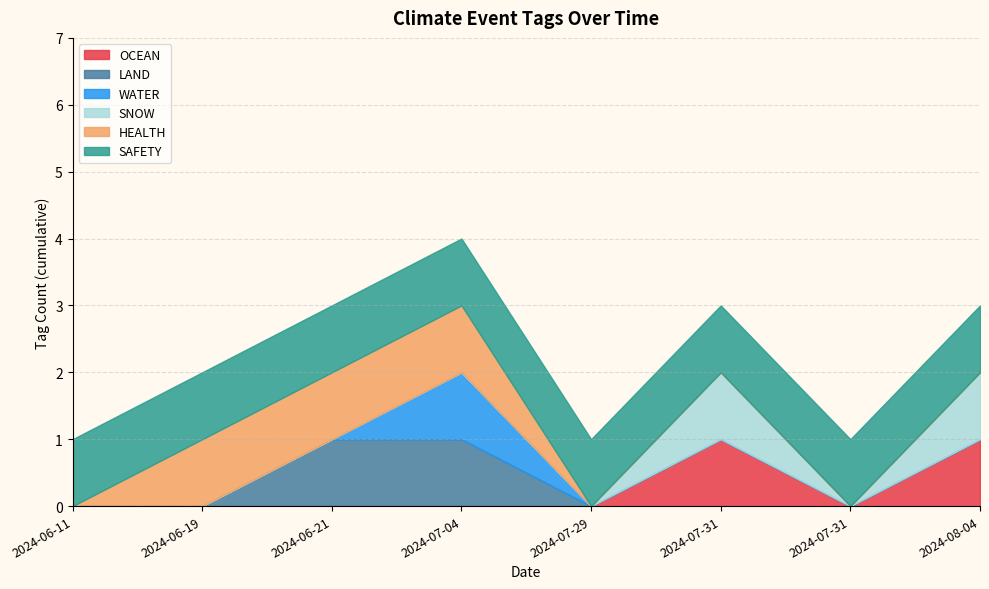

True or false: SNOW has more than 0 interior local peaks.

True